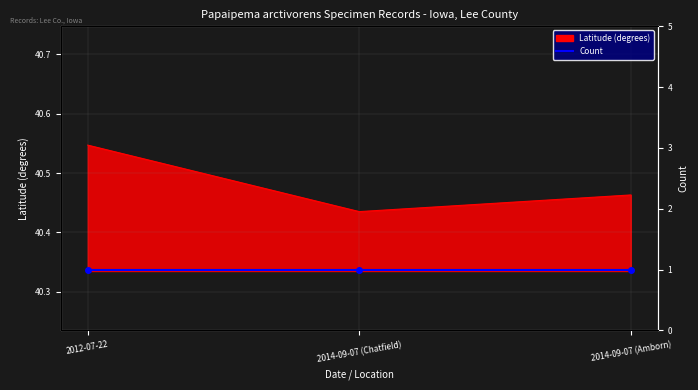

What is the greatest value displayed?

40.5